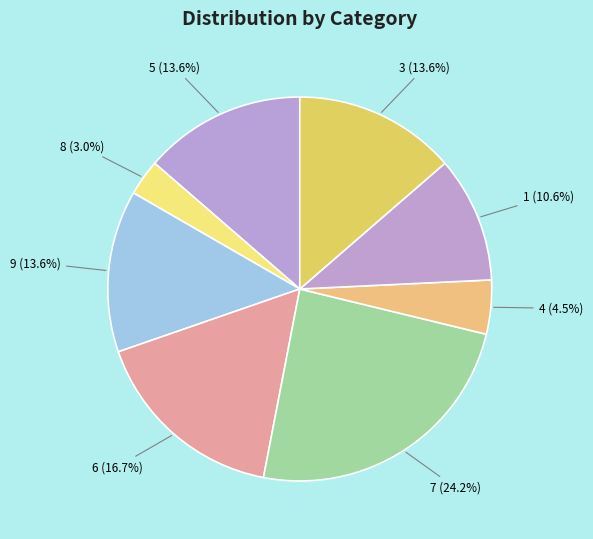

Approximately how many times larger is the value at 3 compared to 4?

3.0